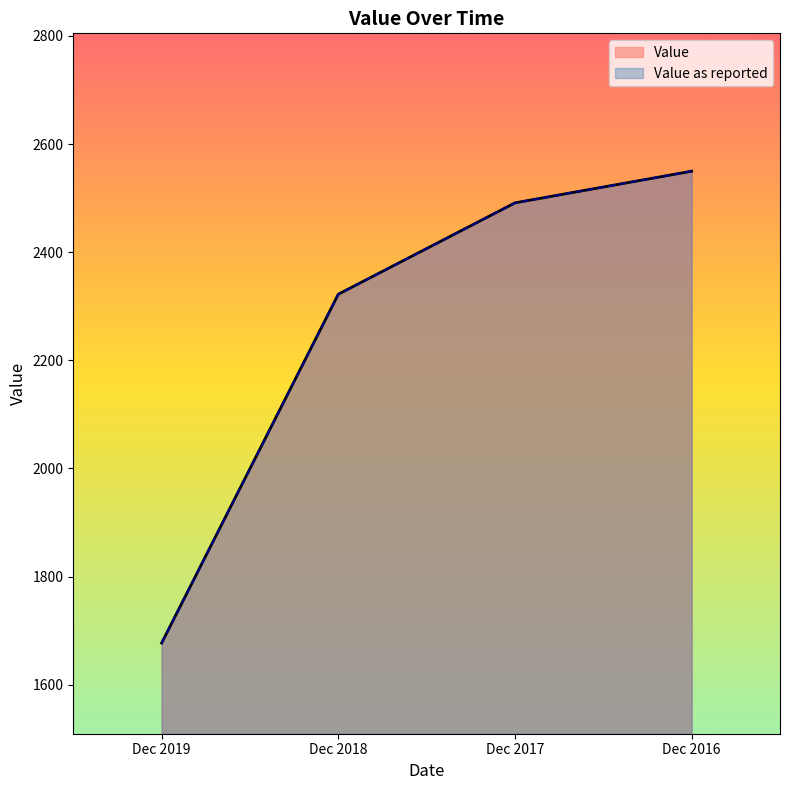

True or false: Value as reported and Value cross at least once.

False